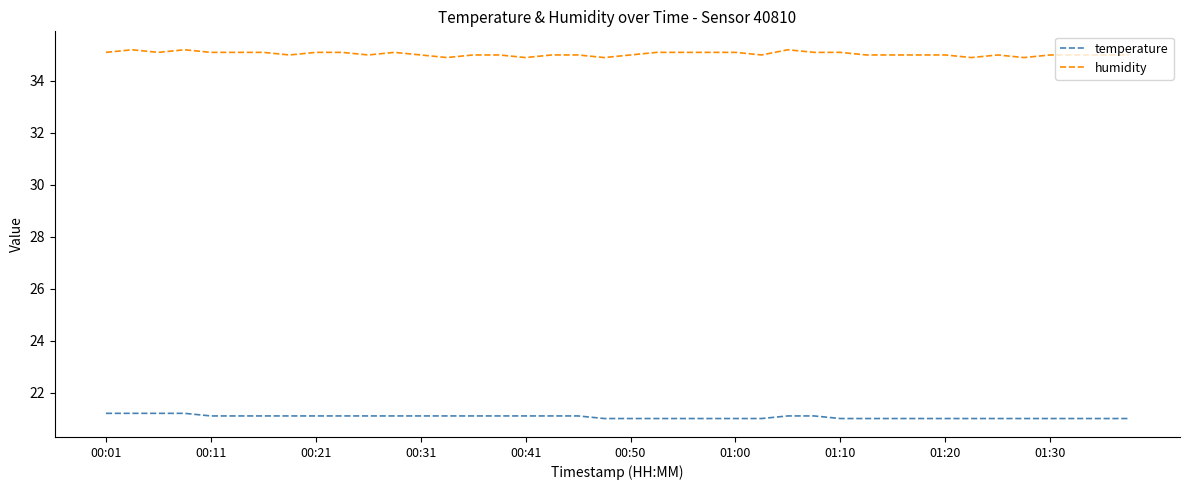

Which series has the widest spread of values?

humidity